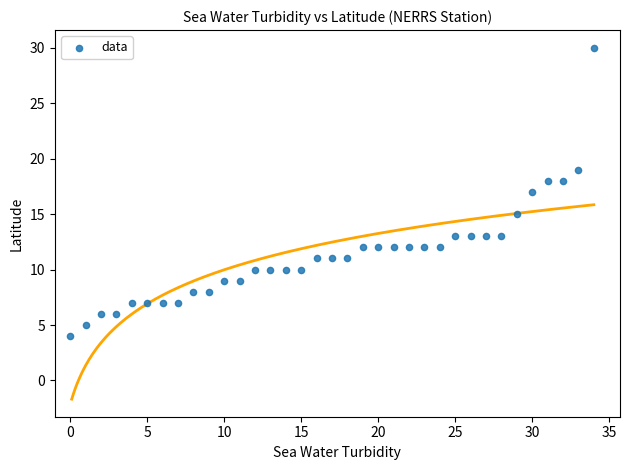

What is the range of Y values (max minus min)?

26